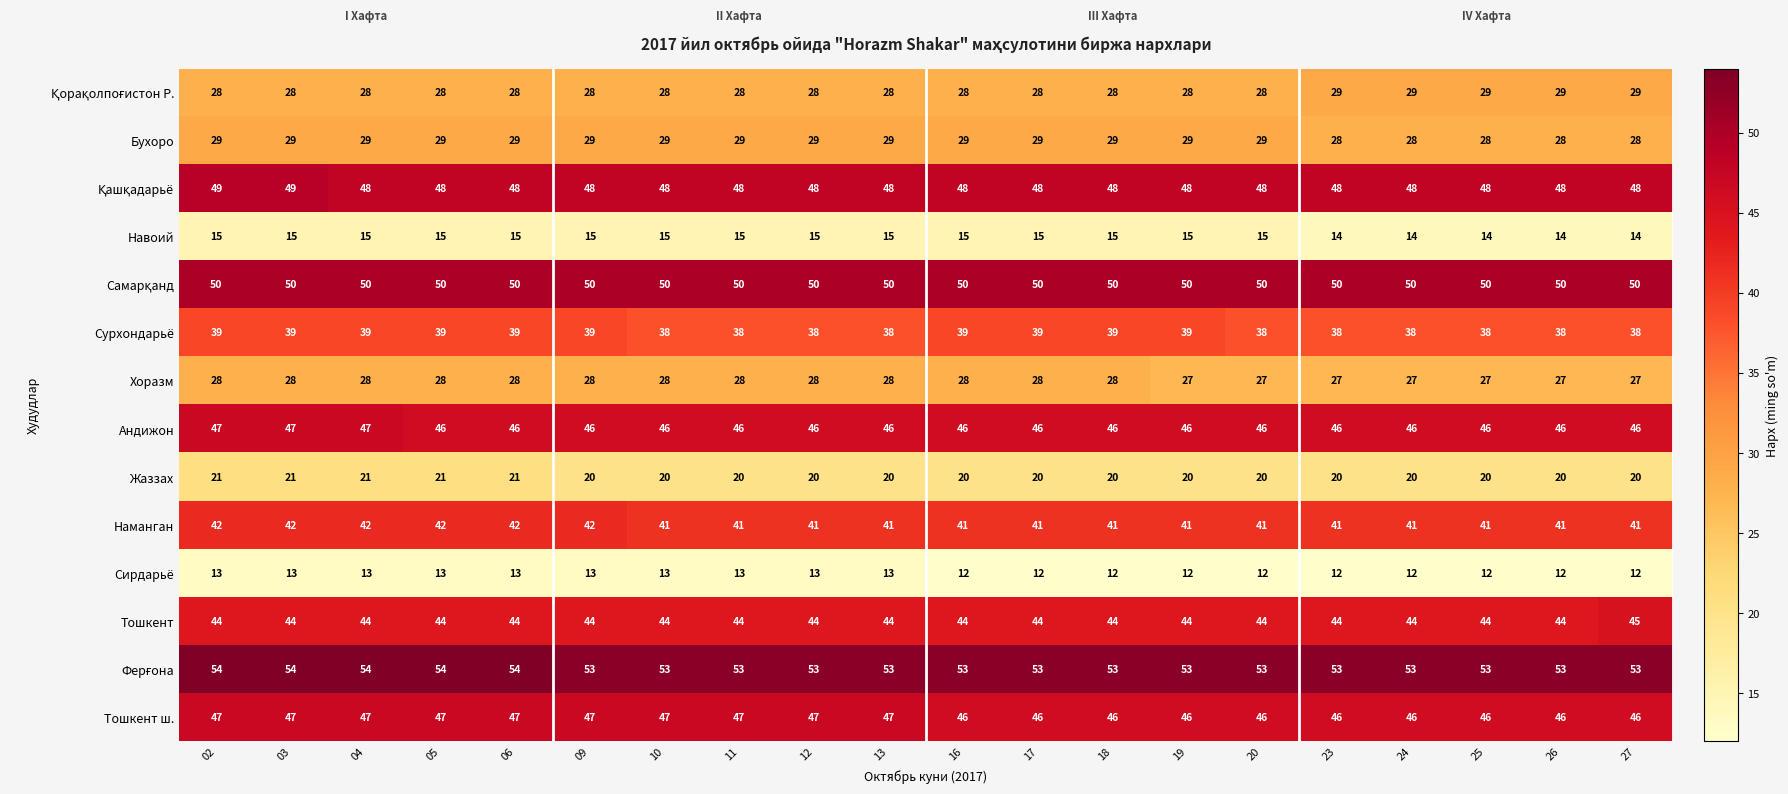

How many values in the Сирдарьё series are below 13?

10